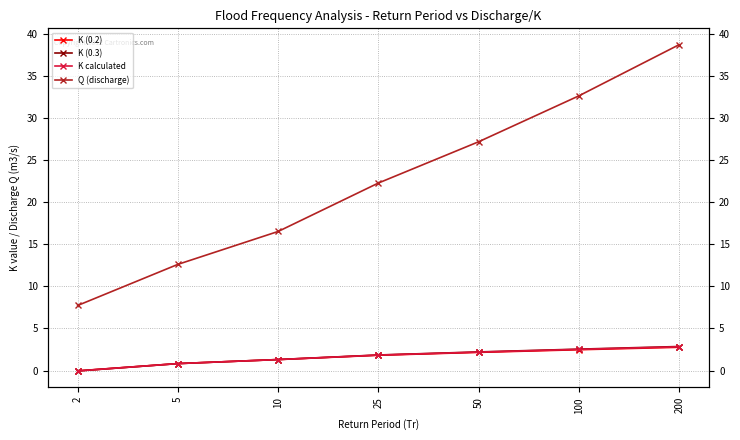

Between which two adjacent categories do K (0.3) and K (0.2) first intersect?

5 and 10